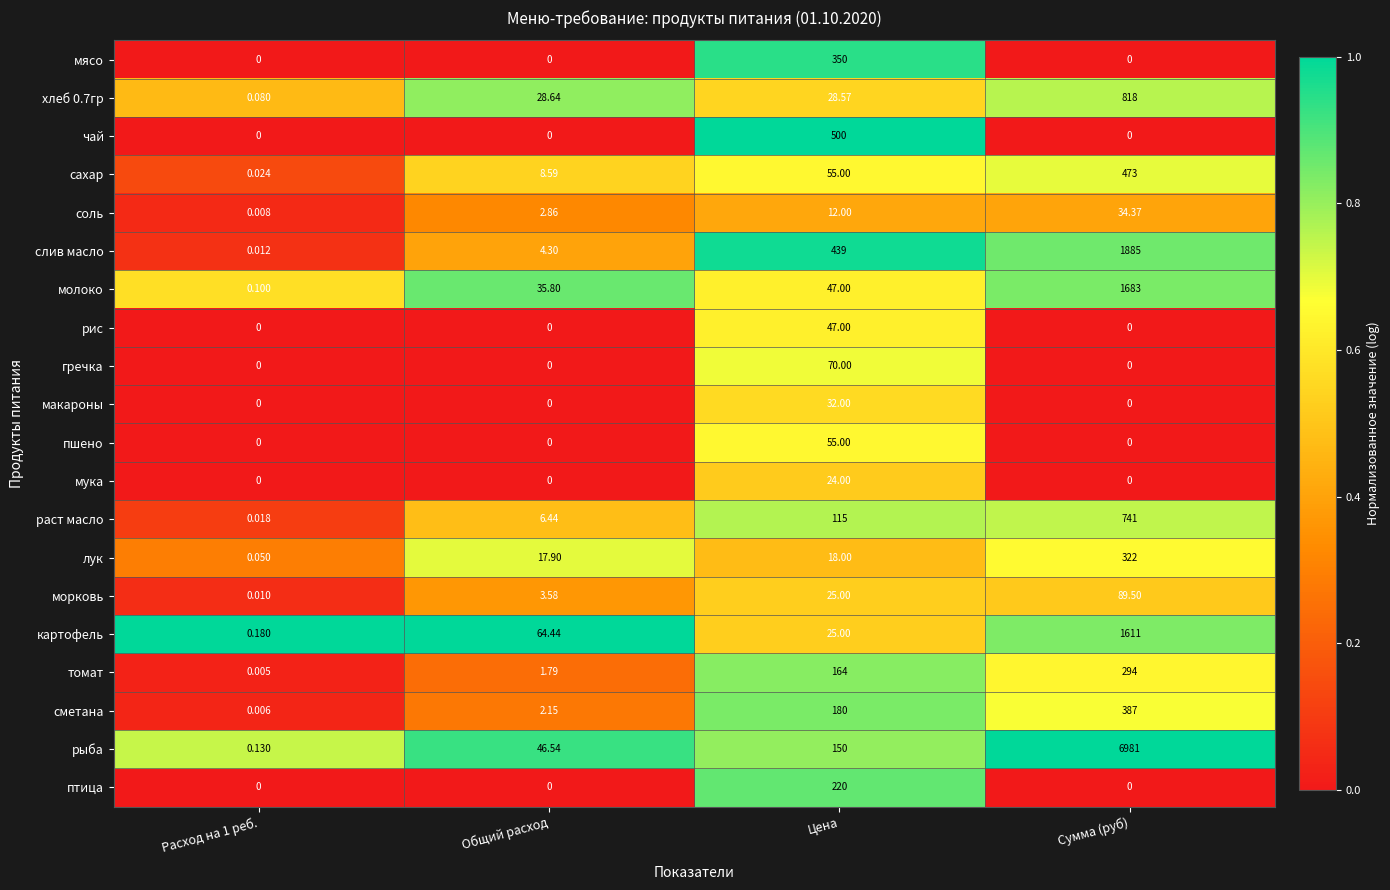

Which series has the widest spread of values?

рыба